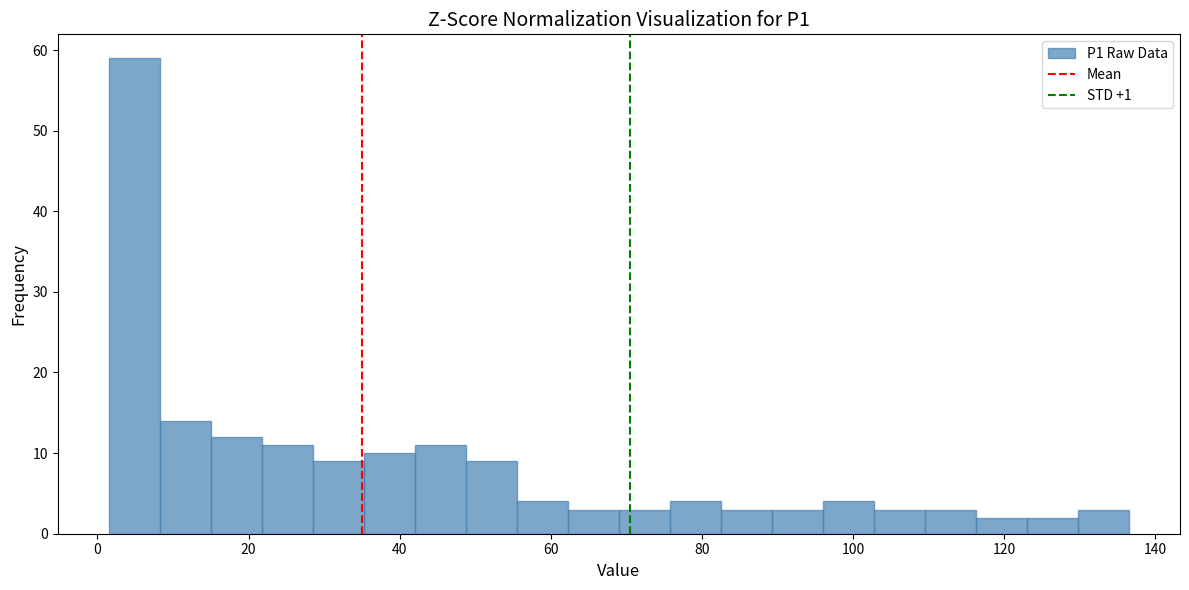

Read against the x-axis, roughly where is the centre of the tallest bar?

4